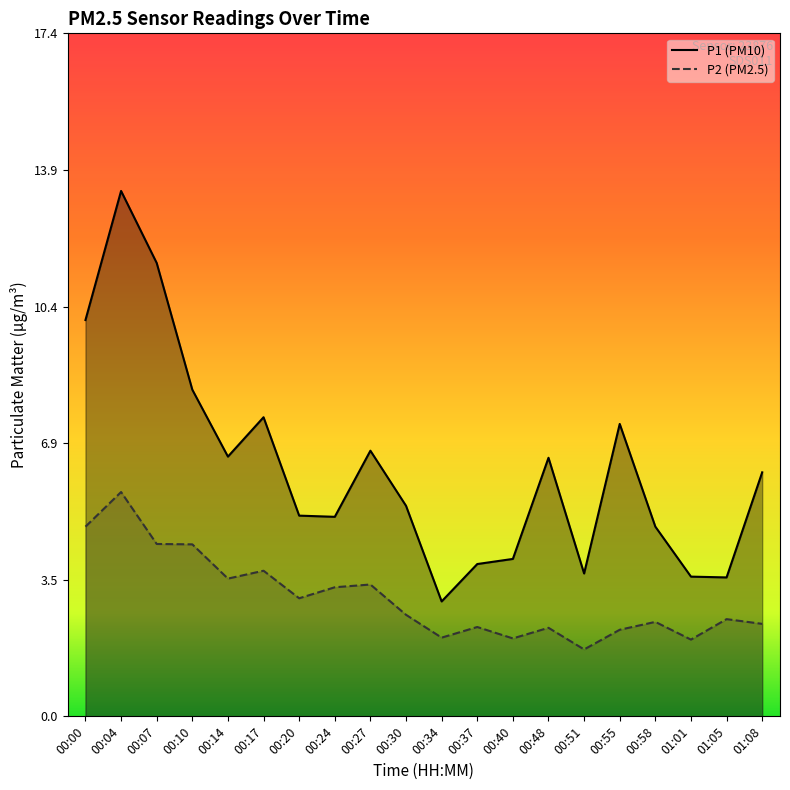

True or false: P1 has a value of 5.2 at 00:51.

False